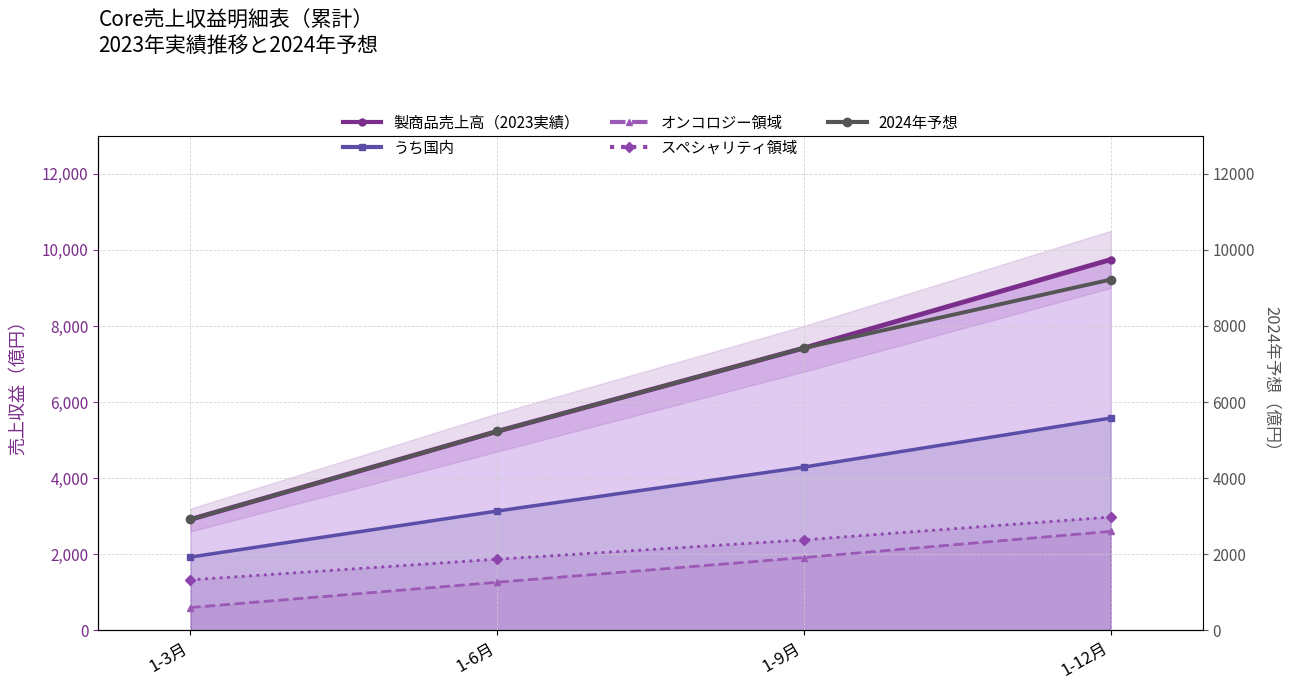

What is the sum of all 2024年予想 values?

24786